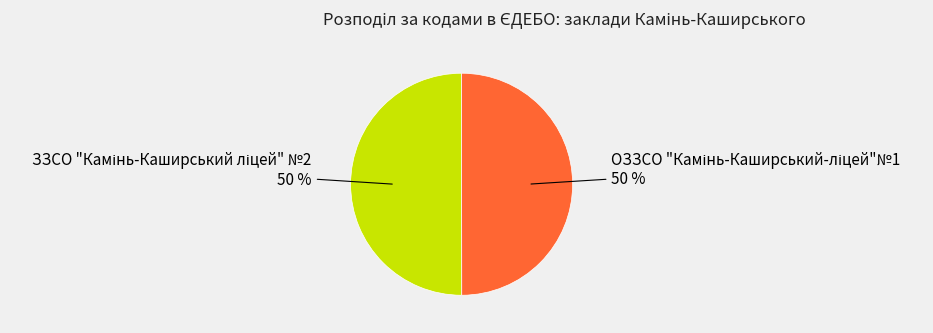

To the nearest percent, what is the average slice percentage?

50%